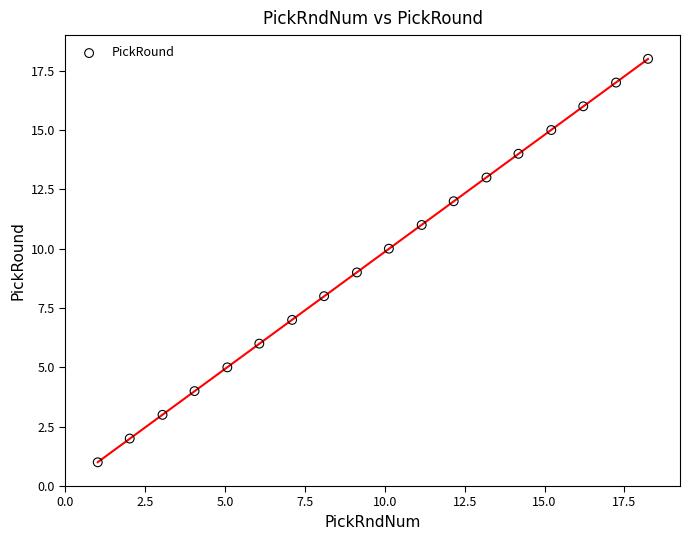

What is the range of Y values (max minus min)?

17